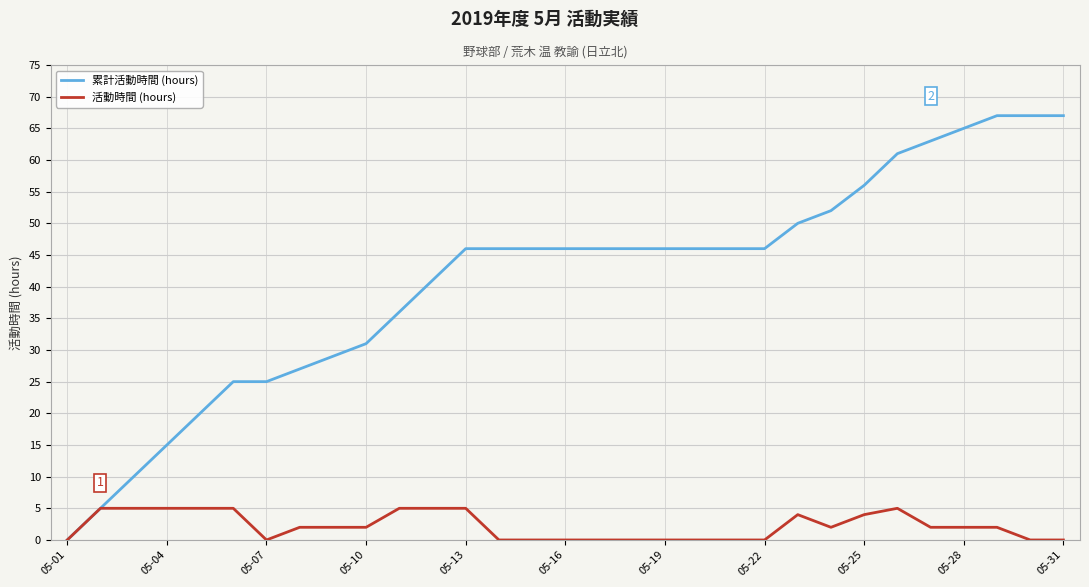

Which series has the largest range (max minus min)?

累計活動時間 (hours)